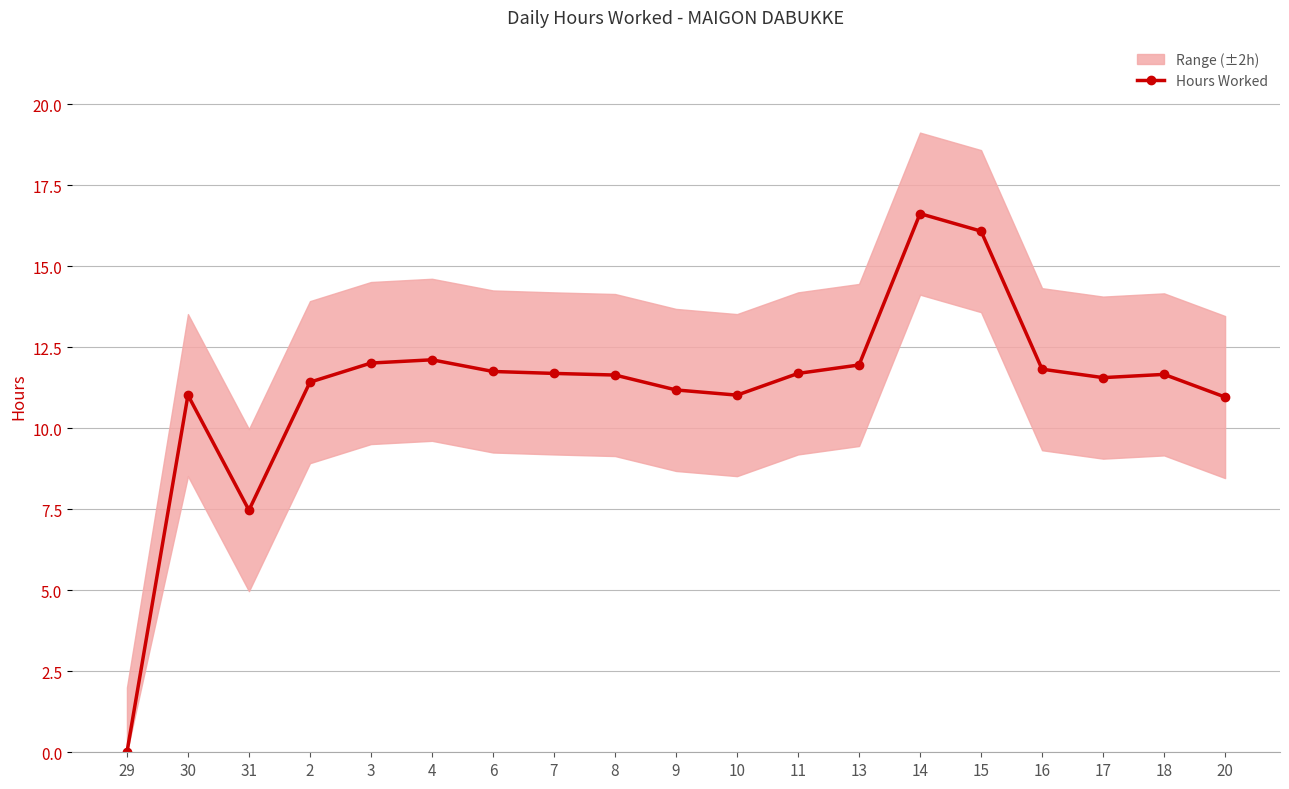

Between 18 and 29, which is larger?

18